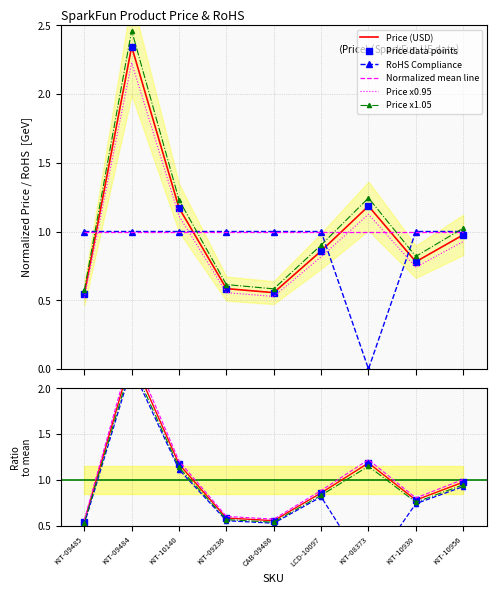

Is the value of Price (USD) at KIT-09484 greater than the value of RoHS Compliance at KIT-10140?

Yes